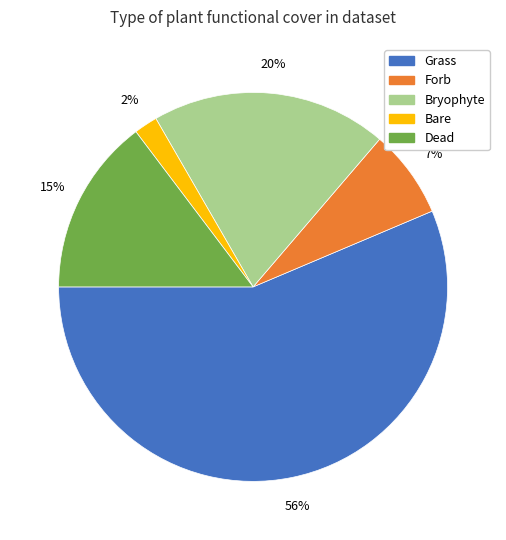

Does any single category account for the majority?

Yes